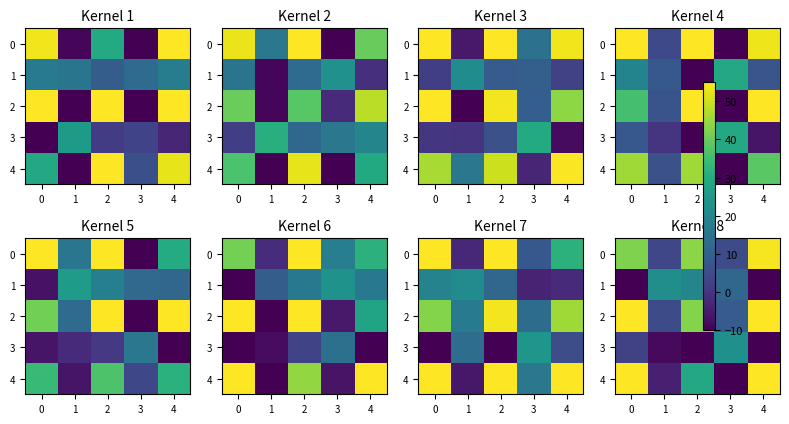

How many negative values does the 1 series have?

2